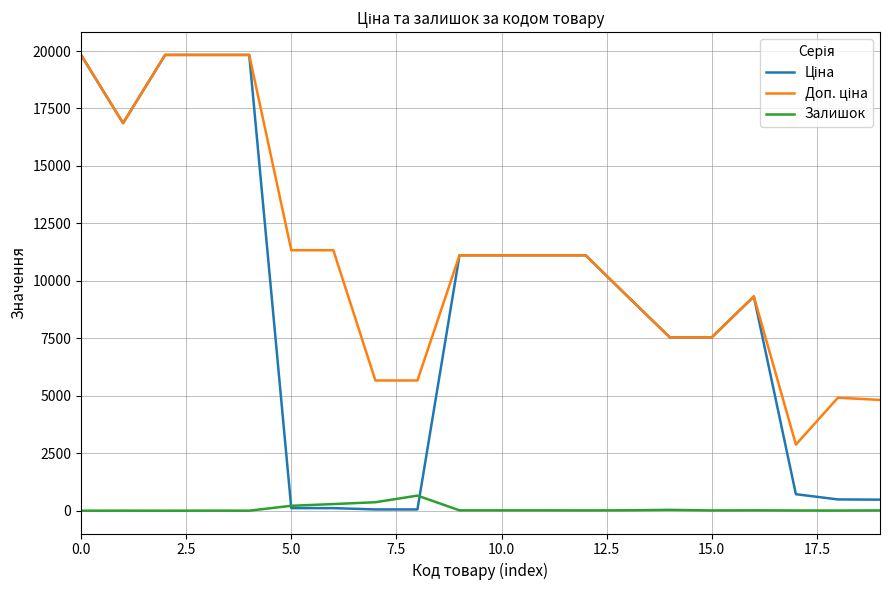

What is the maximum value shown in the chart?

19831.1